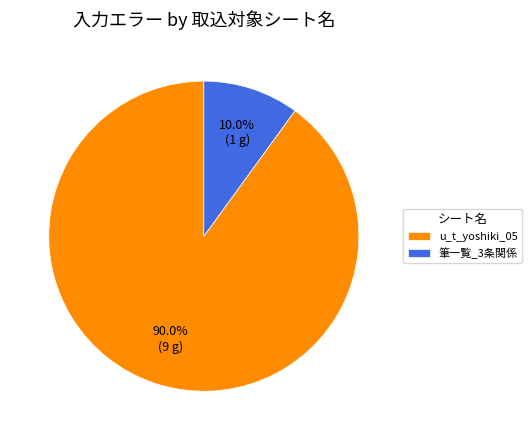

To the nearest percent, what is the combined percentage of 筆一覧_3条関係 and u_t_yoshiki_05?

100%